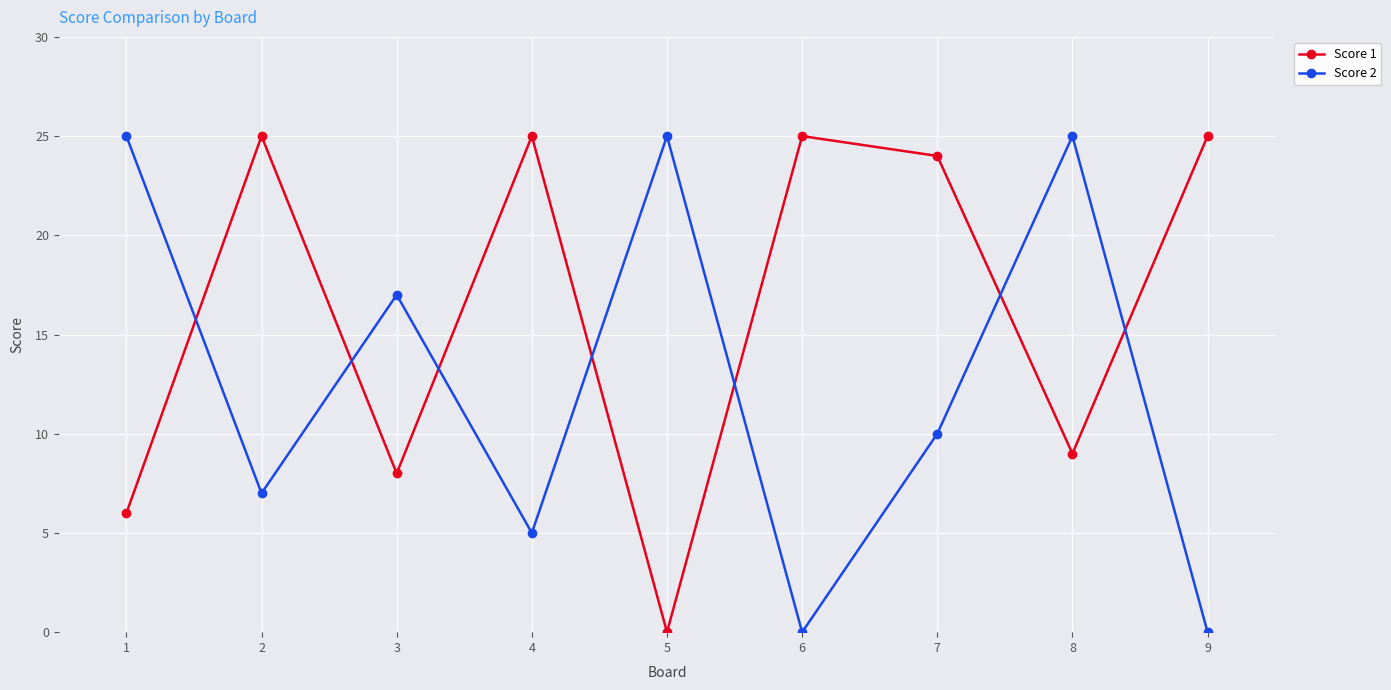

Rank the series by their average value, from highest to lowest.

Score 1, Score 2